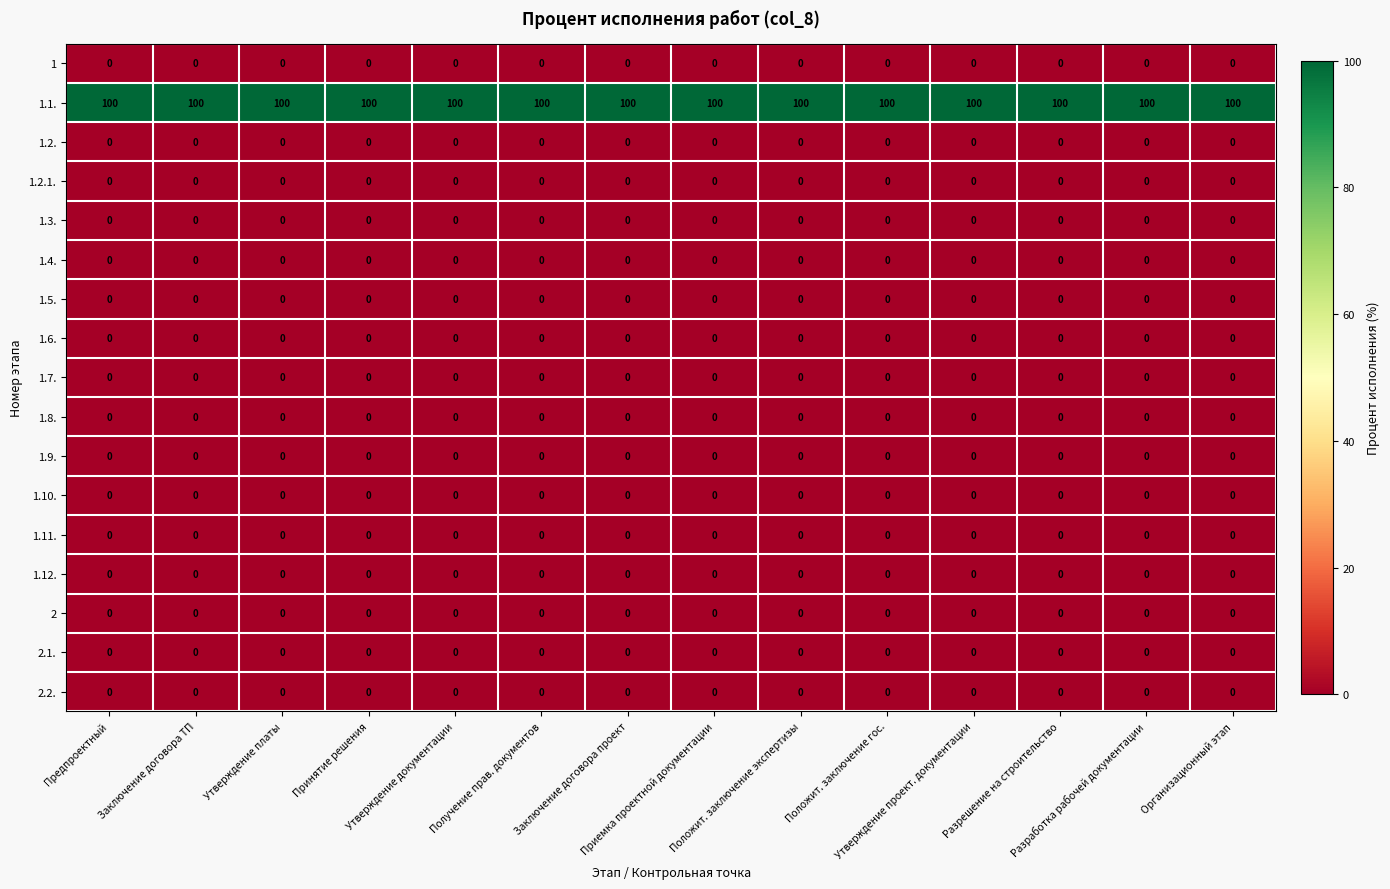

What is the maximum value shown in the chart?

100